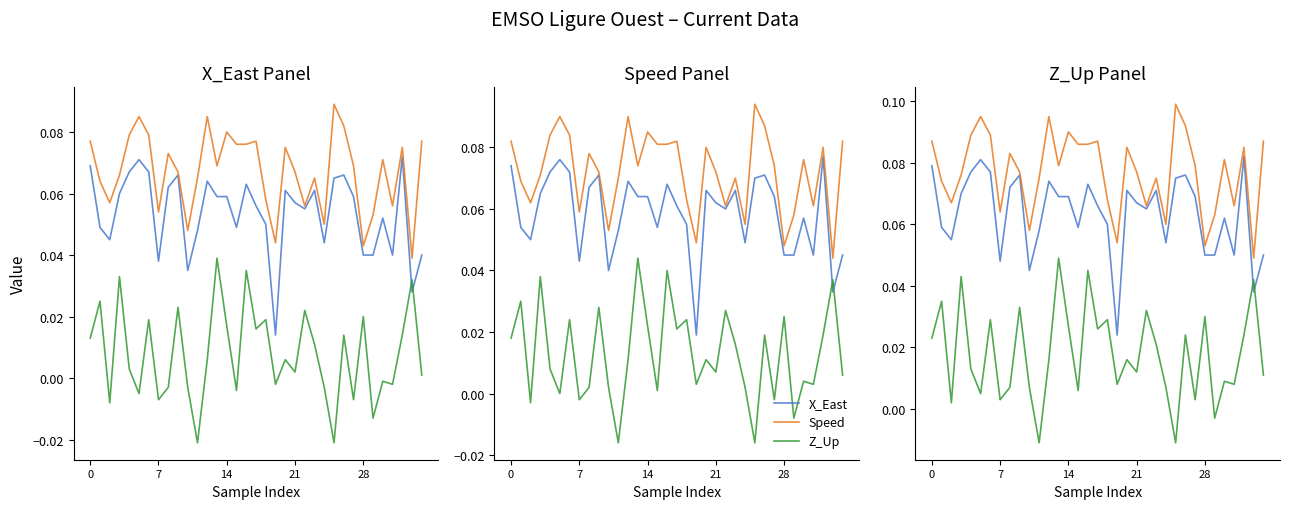

How many interior local valleys does the Z_Up series have?

12